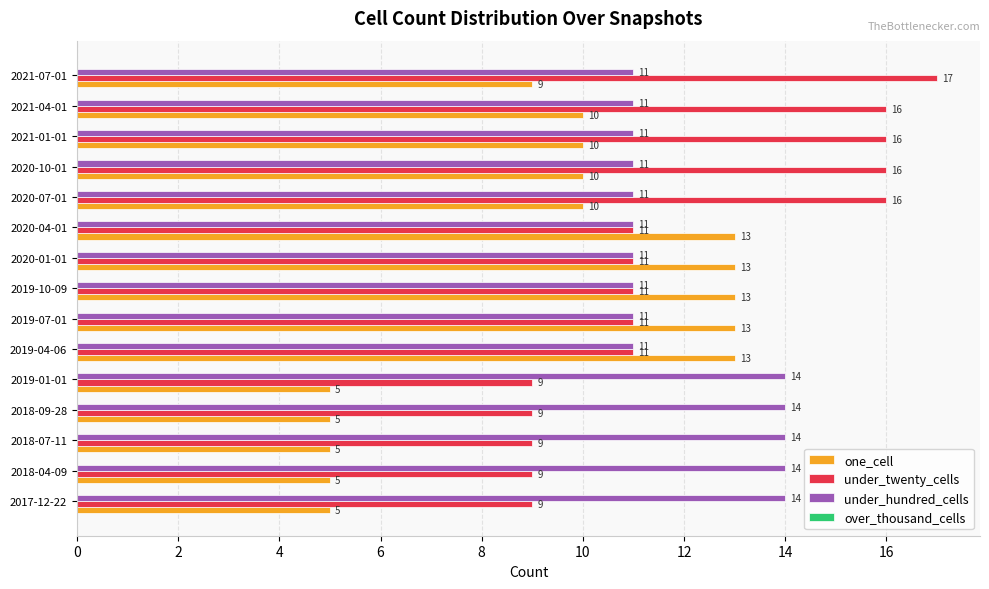

Count the under_twenty_cells values in the range 9 to 16.

14